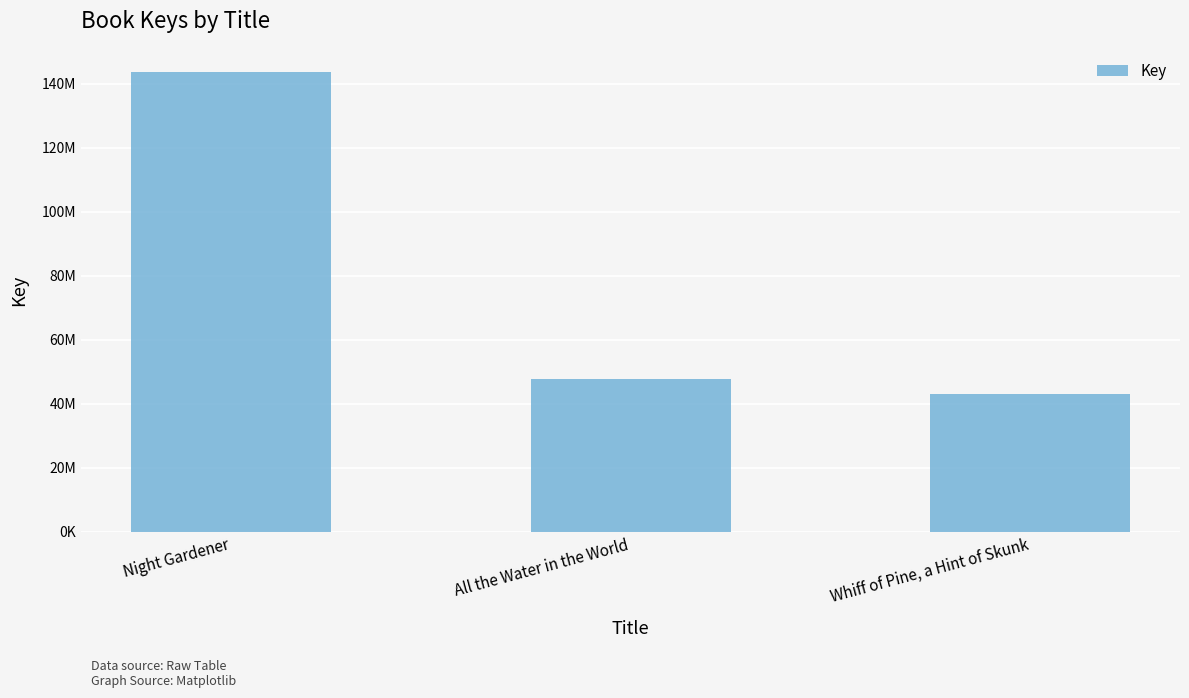

Does the chart contain any negative values?

No